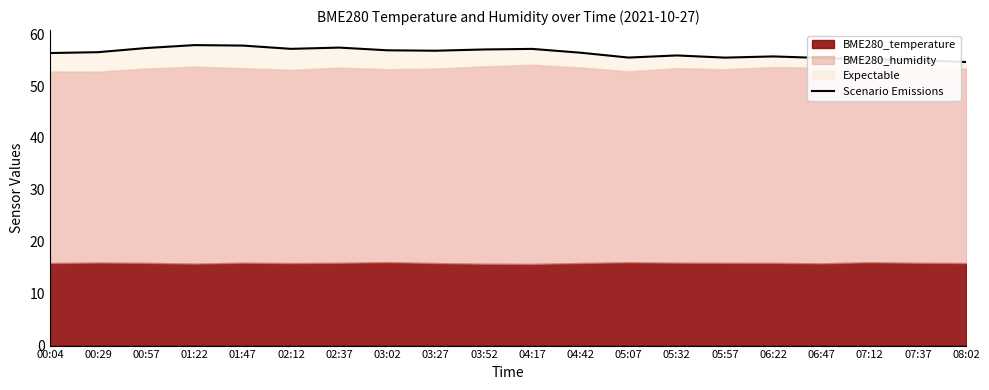

What is the smallest value displayed?

54.6